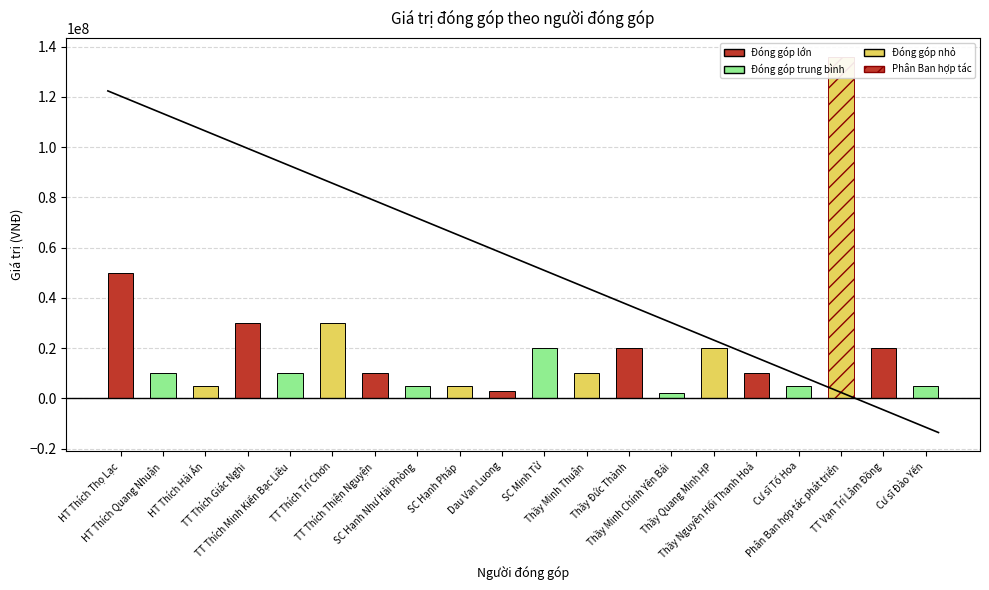

What position from the left is Thầy Minh Chính Yên Bái?

14